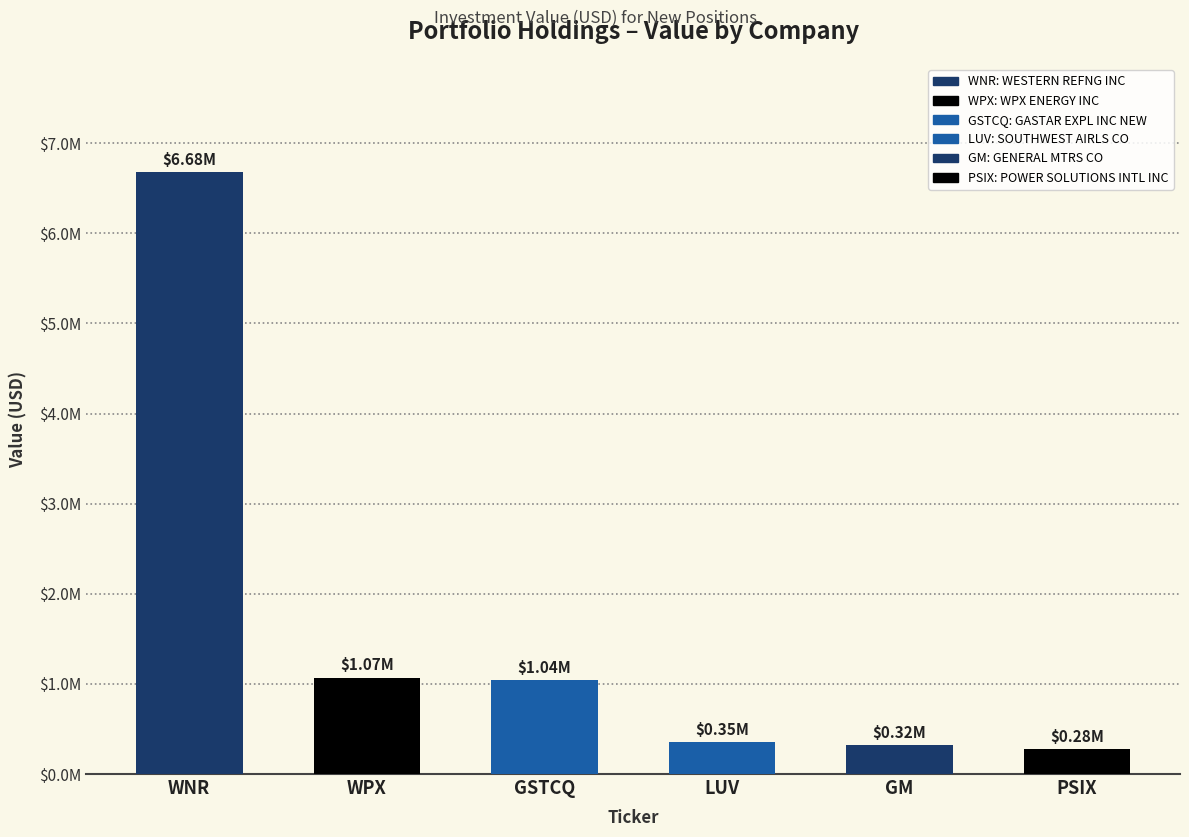

List the labels in order of value, largest first.

WESTERN REFNG INC, WPX ENERGY INC, GASTAR EXPL INC NEW, SOUTHWEST AIRLS CO, GENERAL MTRS CO, POWER SOLUTIONS INTL INC